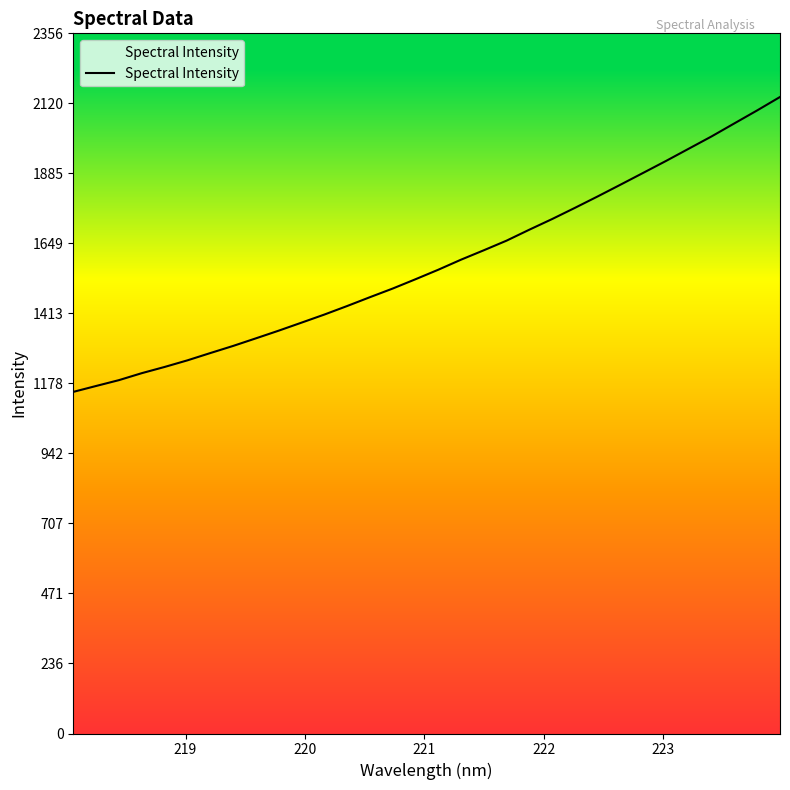

What is the average value?

1580.2